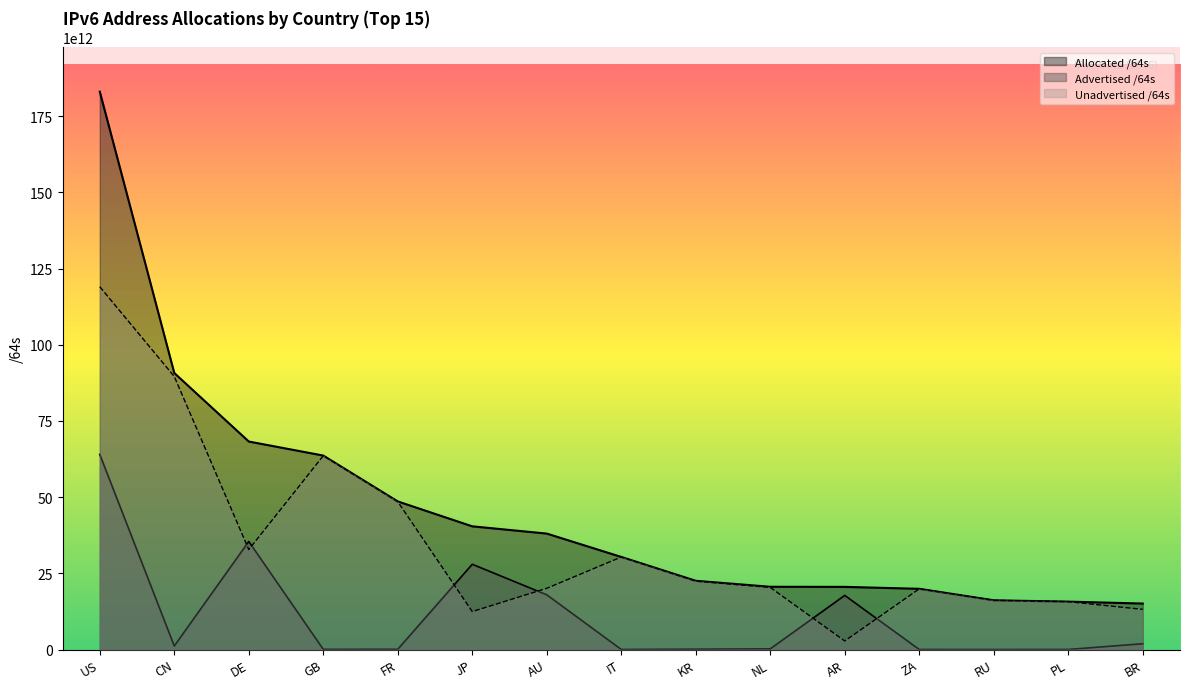

True or false: Allocated /64s has more than 2 interior local peaks.

False